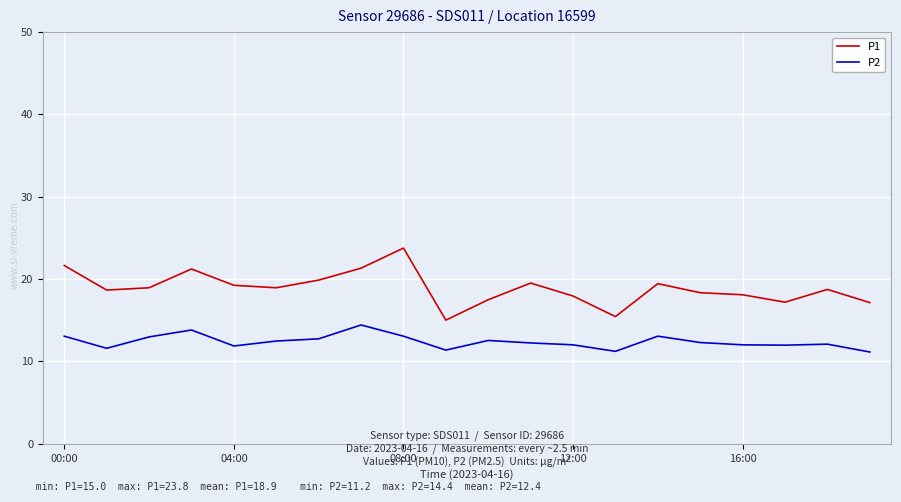

Which series has the largest total across all categories?

P1